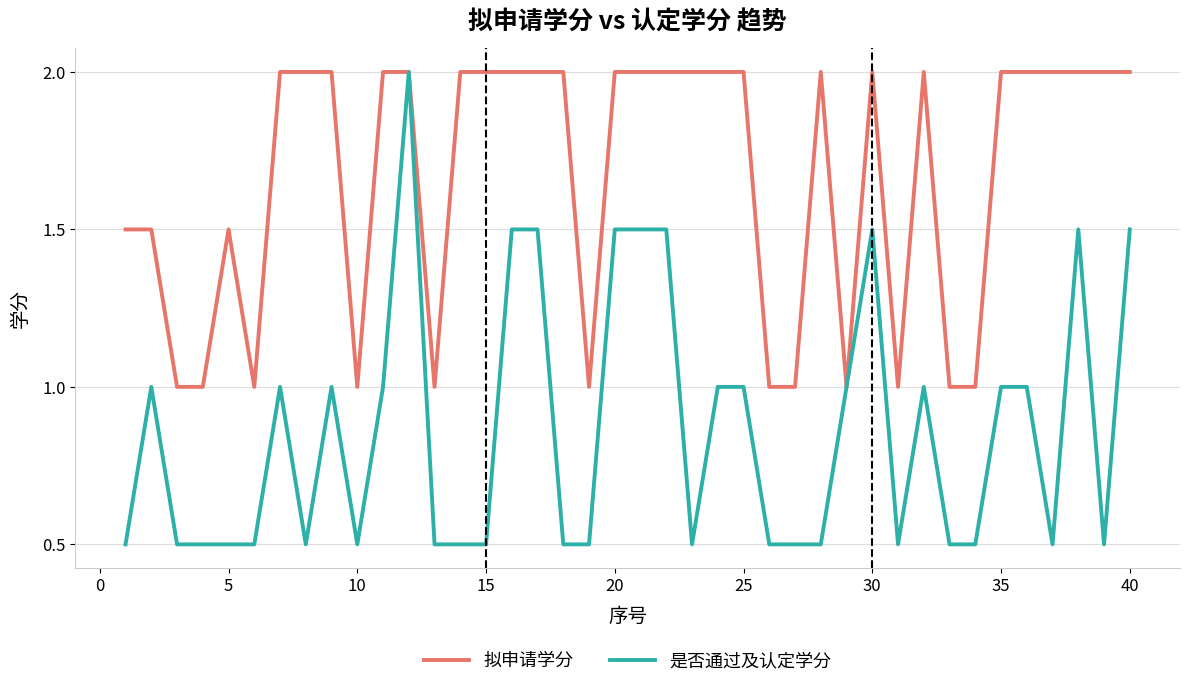

What is the maximum value shown in the chart?

2.0